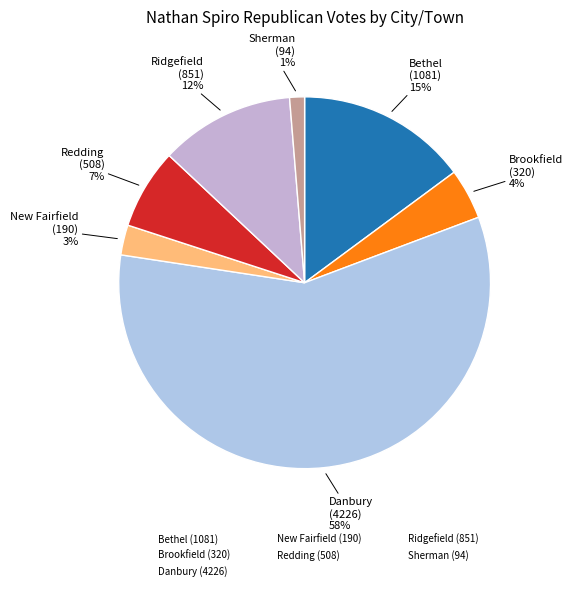

Rank the categories by value from highest to lowest.

Danbury, Bethel, Ridgefield, Redding, Brookfield, New Fairfield, Sherman